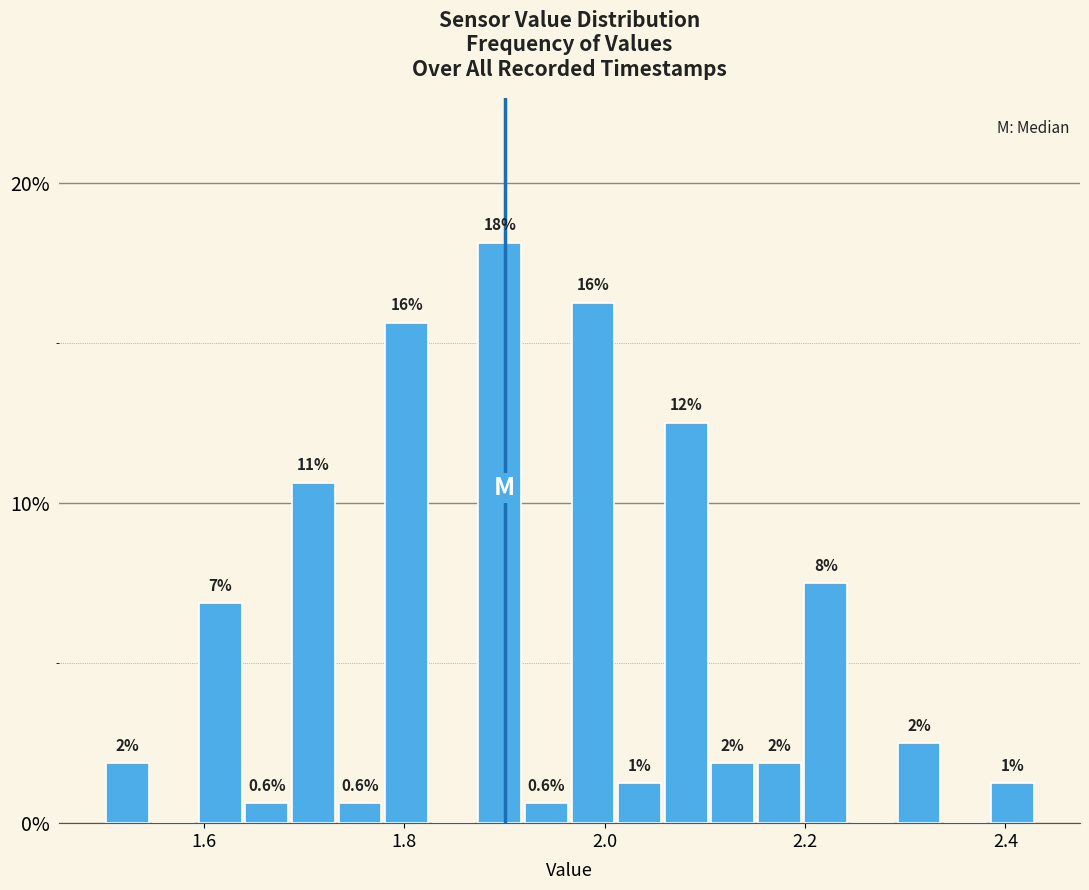

Around what value on the x-axis is the tallest bar? Give the approximate position of its centre, as read against the axis.

1.90